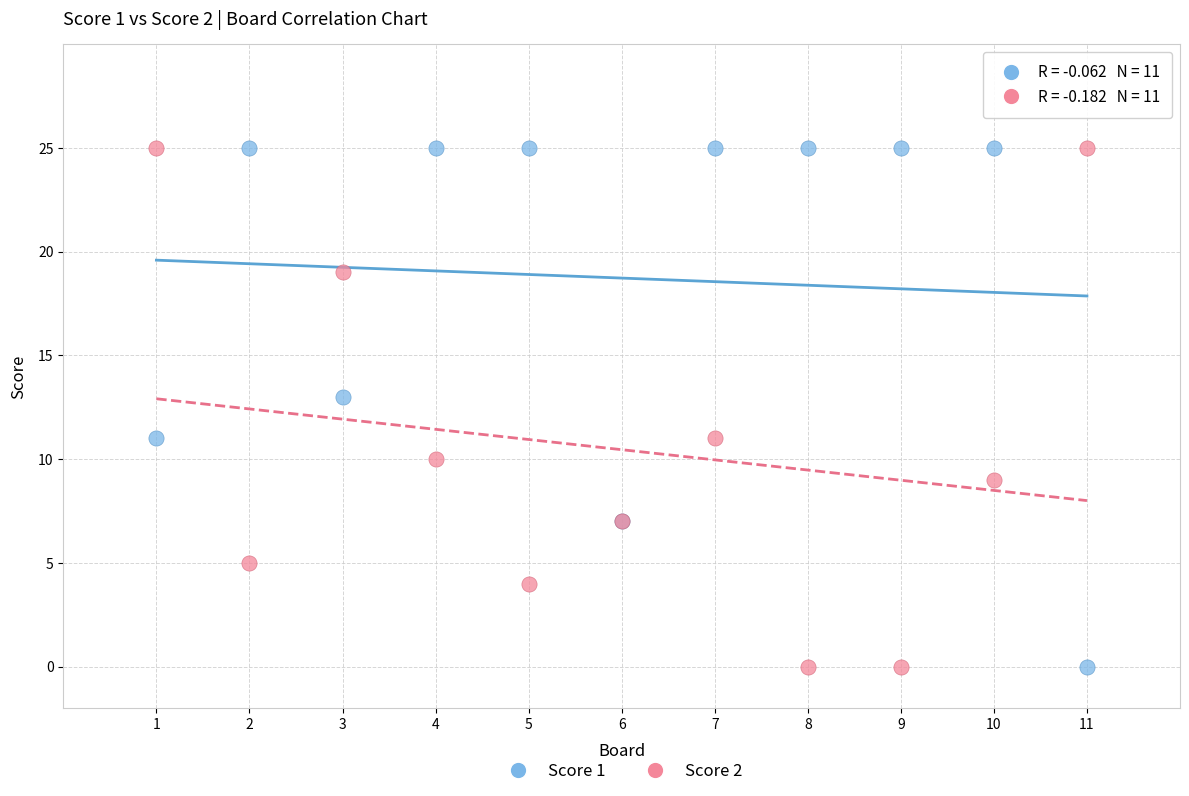

What are all the series names shown in the legend?

Score 1, Score 2